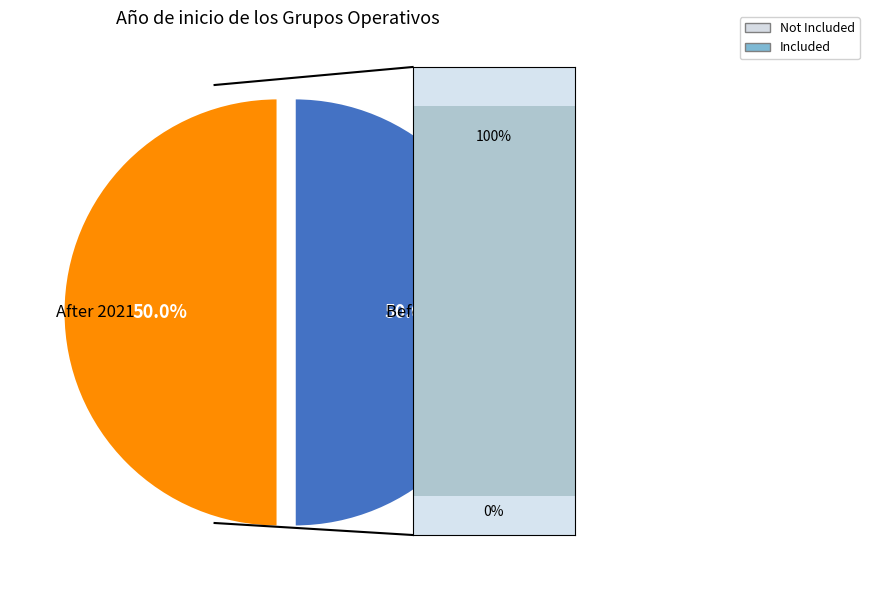

To the nearest percent, what is the average slice percentage?

50%